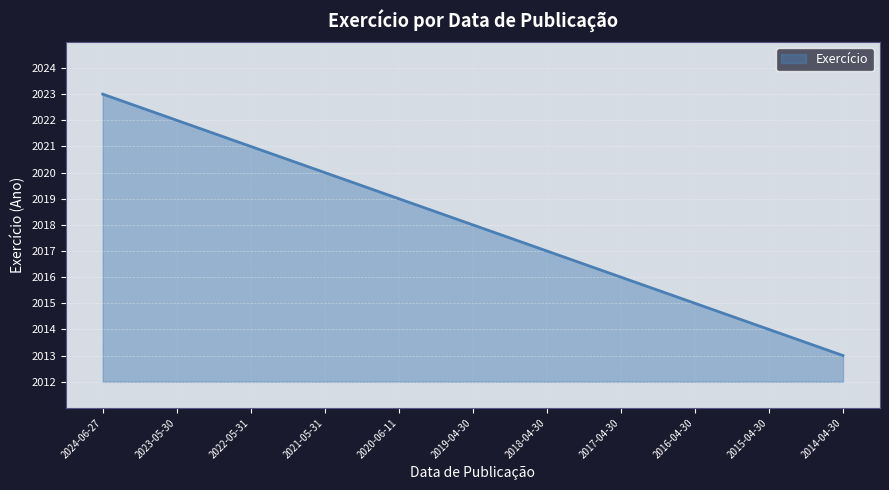

What is the difference between the maximum and minimum values?

10